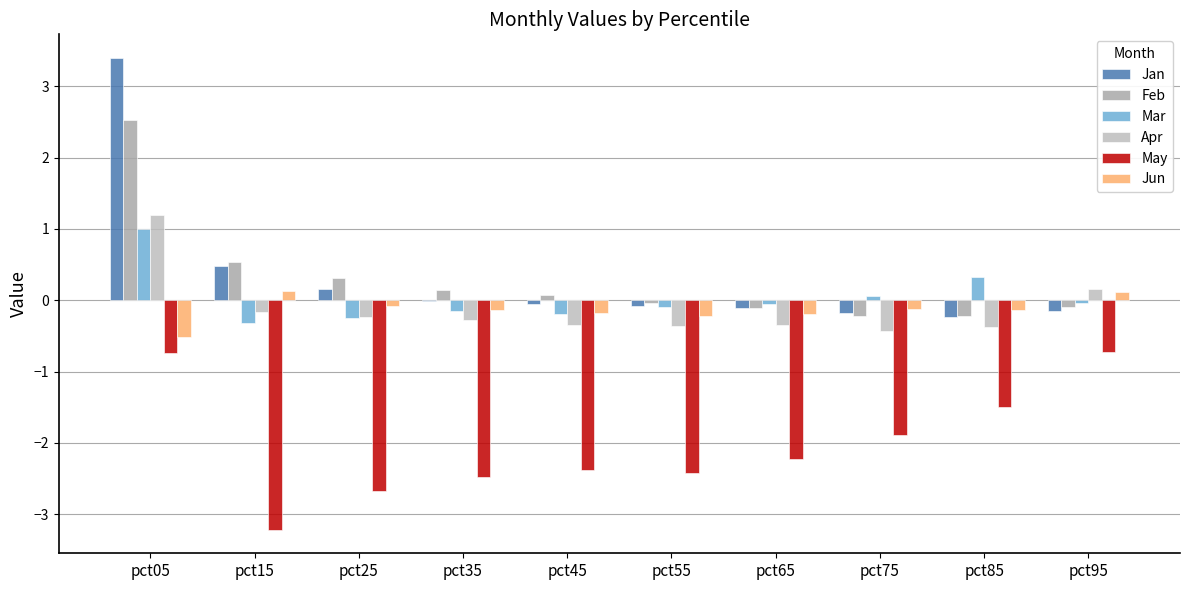

How many groups of bars are there?

10